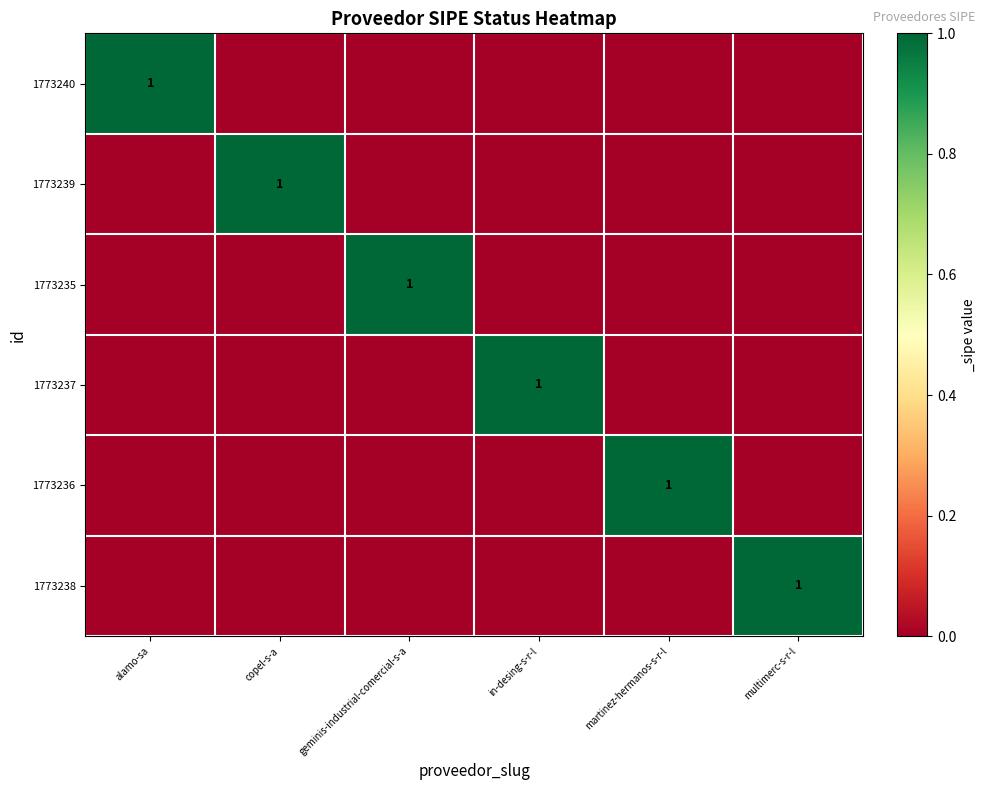

Which has a higher value, alamo-sa or martinez-hermanos-s-r-l?

alamo-sa